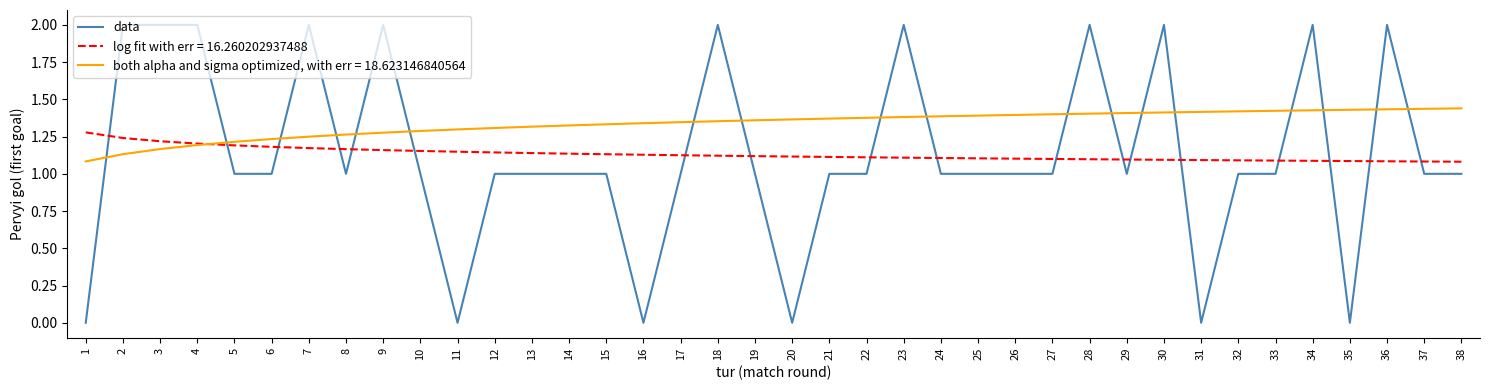

Rank the series at 5 from highest to lowest value.

both alpha and sigma optimized, with err = 18.623146840564, log fit with err = 16.260202937488, data